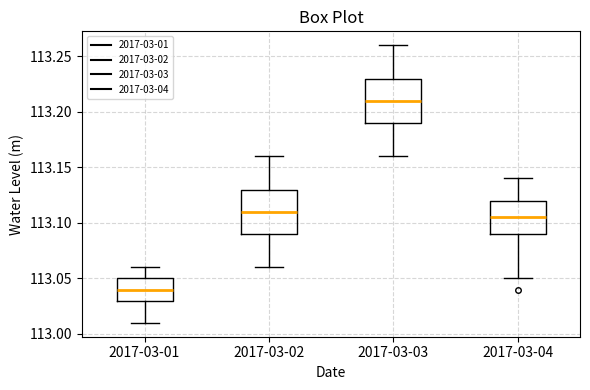

Where does the upper whisker of the box for 2017-03-04 end on the y-axis? The values are not printed on the chart, so give them approximately, as read against the axis.

113.140